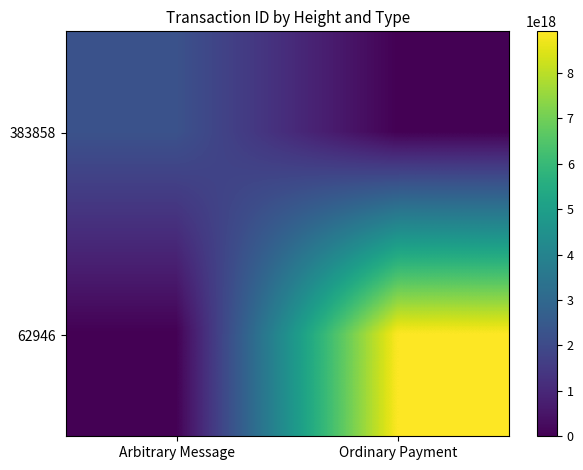

How many categories are shown in the chart?

2